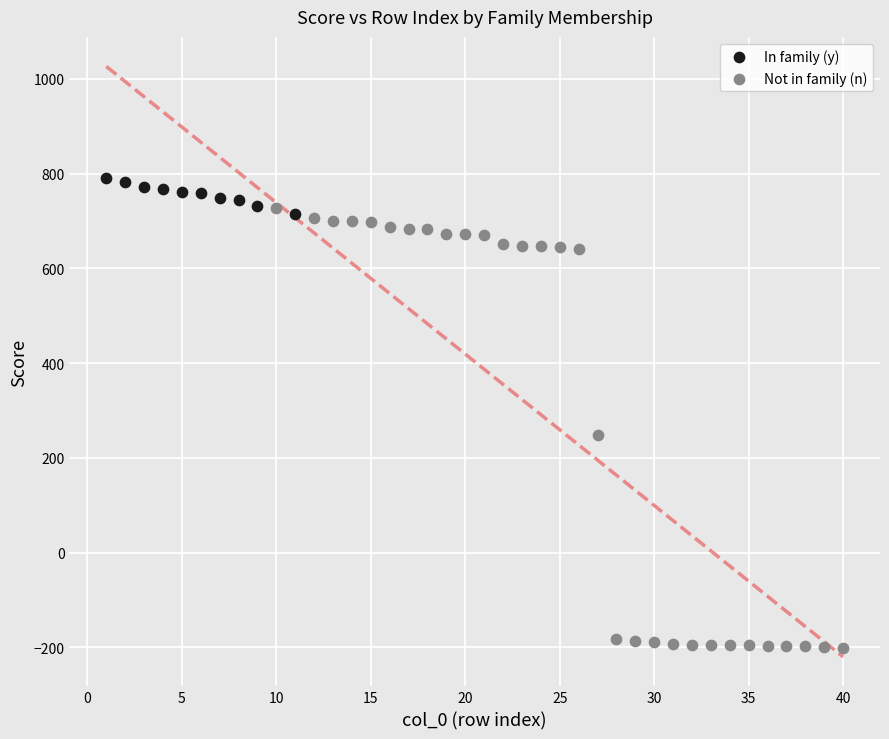

What are all the series names shown in the legend?

In family (y), Not in family (n)